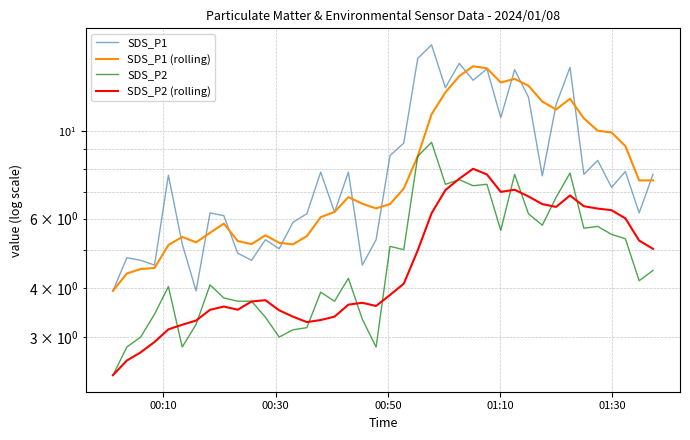

True or false: SDS_P1 and SDS_P2 intersect in this chart.

False